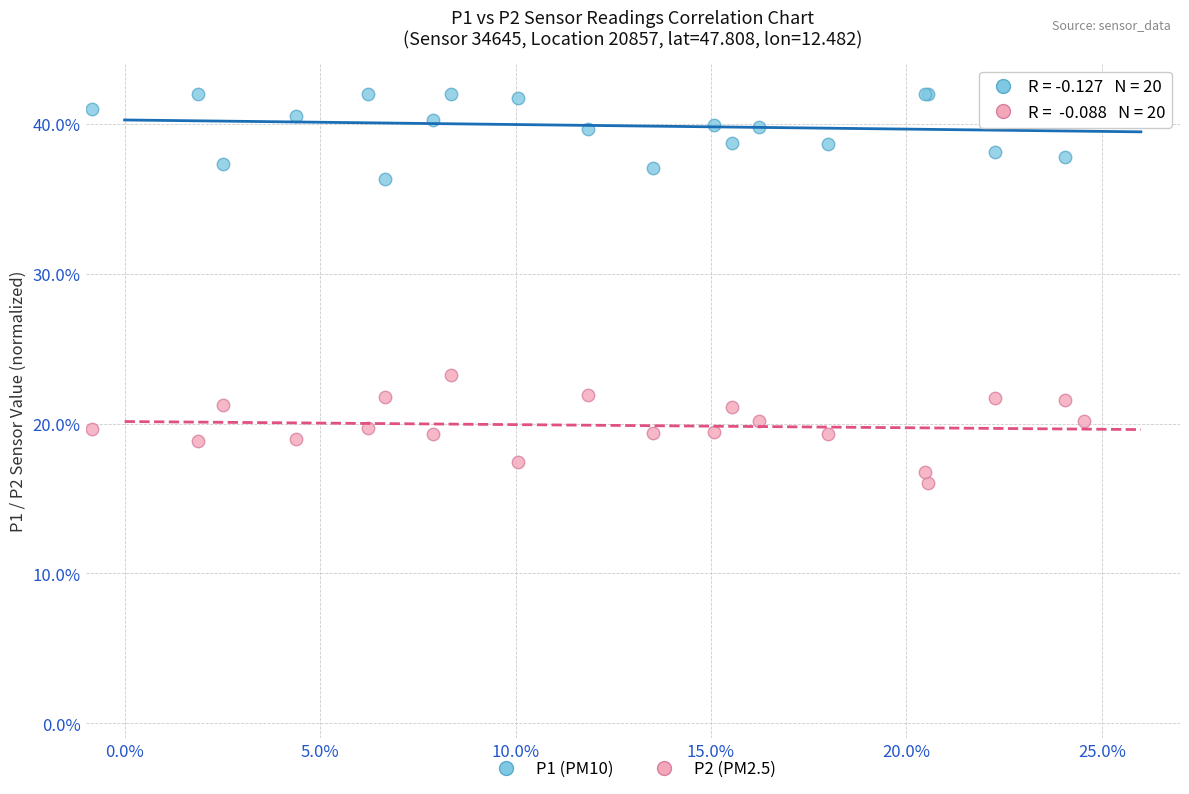

Which series contains the highest Y value?

P1 (PM10)